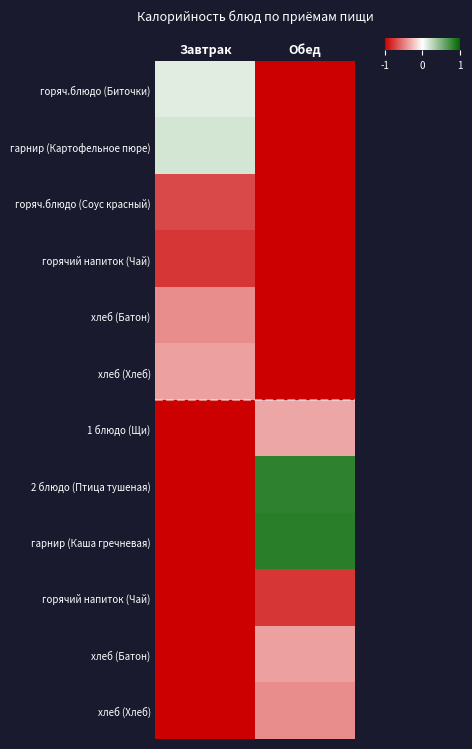

At how many categories does at least one series exceed 0?

2